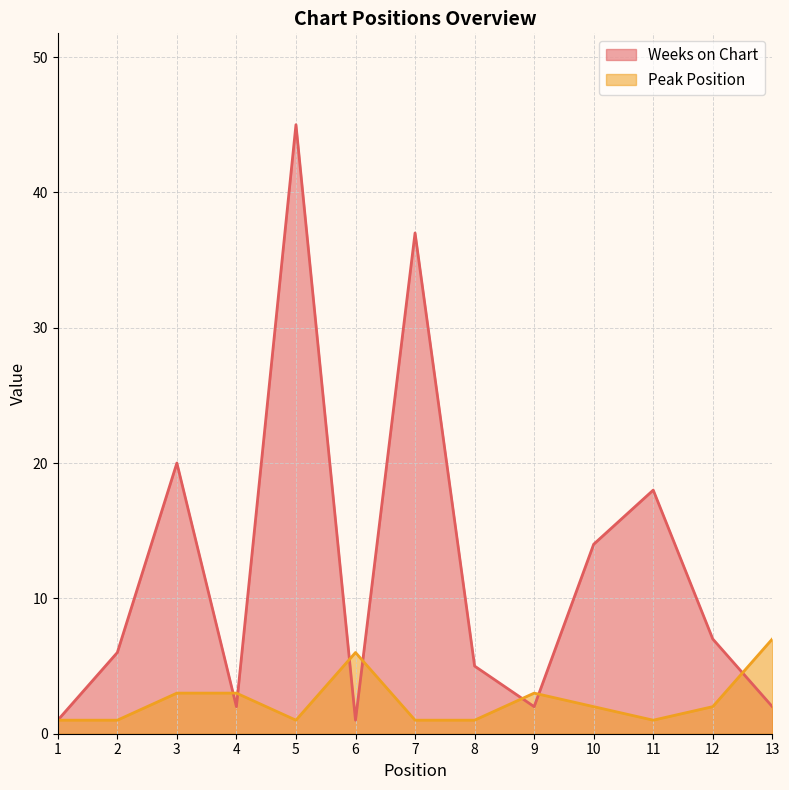

At which label does Peak Position first exceed 2?

3